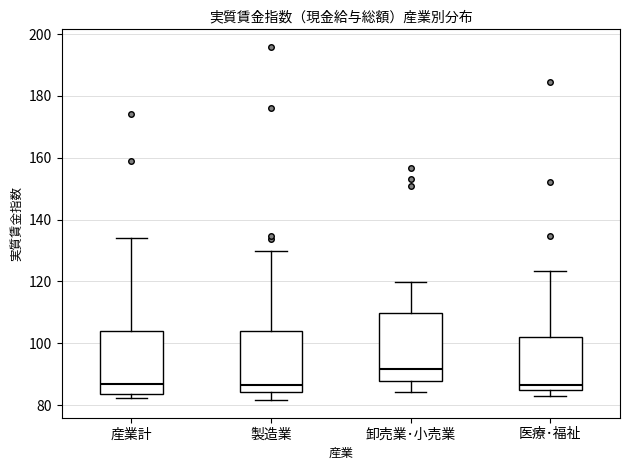

Where does the upper whisker of the box for 医療･福祉 end on the y-axis? The values are not printed on the chart, so give them approximately, as read against the axis.

124